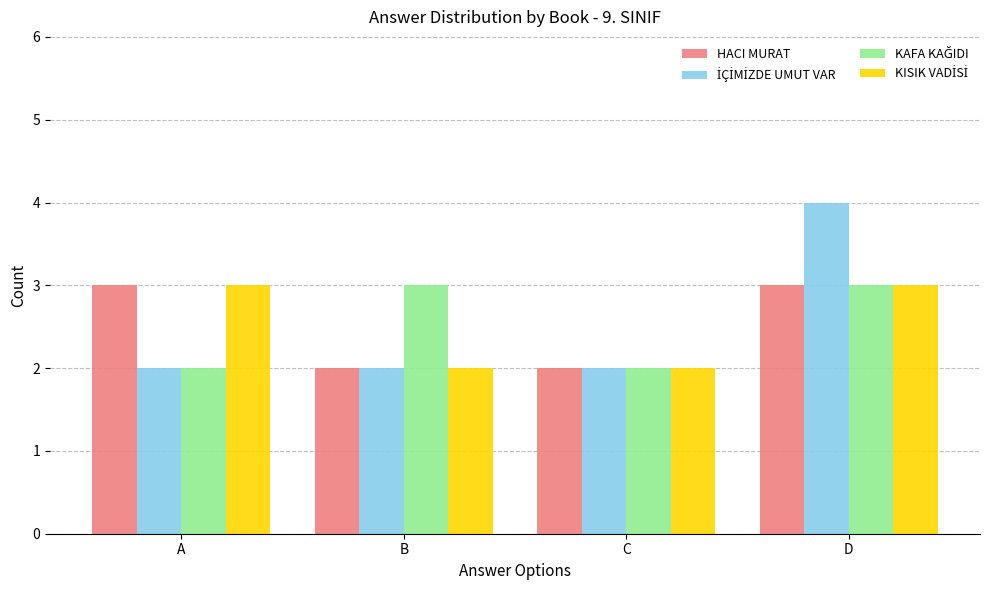

The value of HACI MURAT at B is 2. True or false?

True